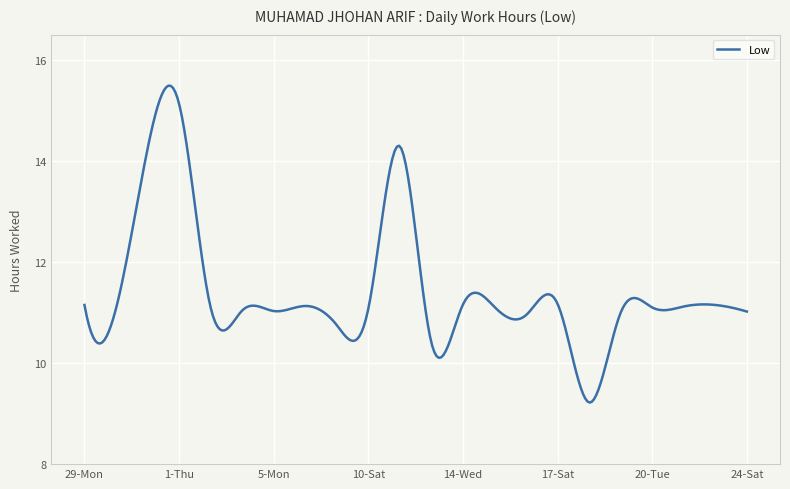

What is the minimum value shown in the chart?

9.2